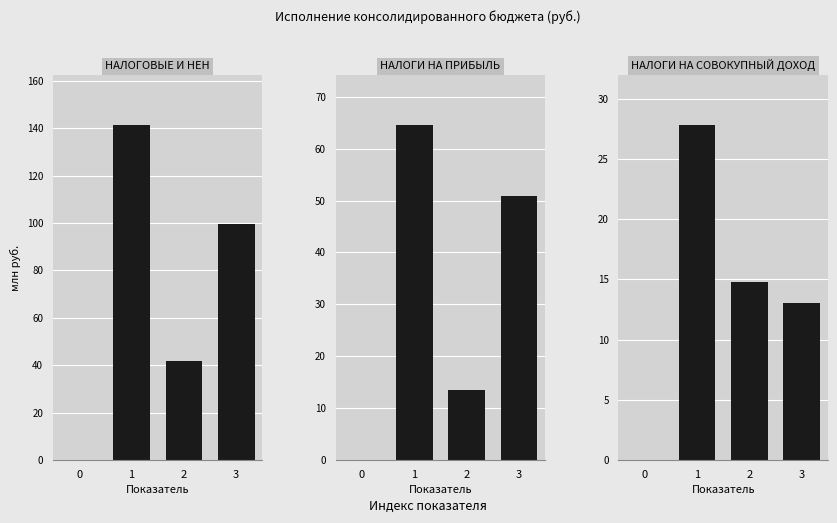

Is the value of НАЛОГИ НА ПРИБЫЛЬ at 0 greater than the value of НАЛОГОВЫЕ И НЕН at 2?

No